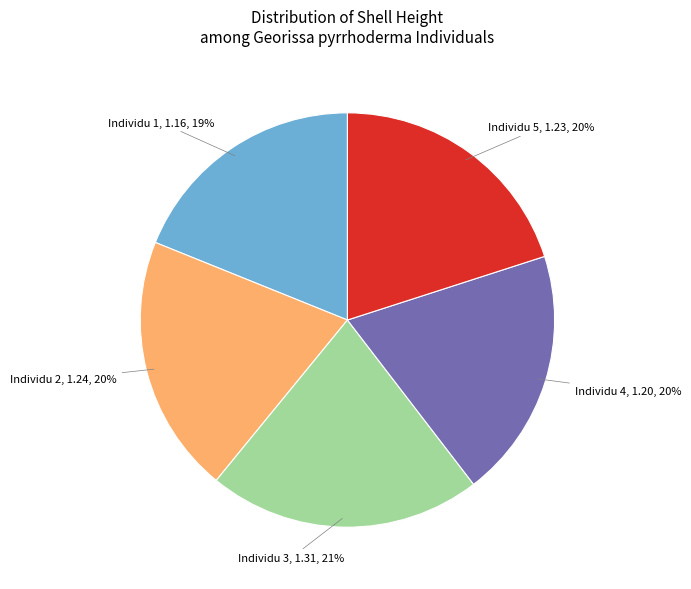

Which has a higher value, Individu 1 or Individu 5?

Individu 5